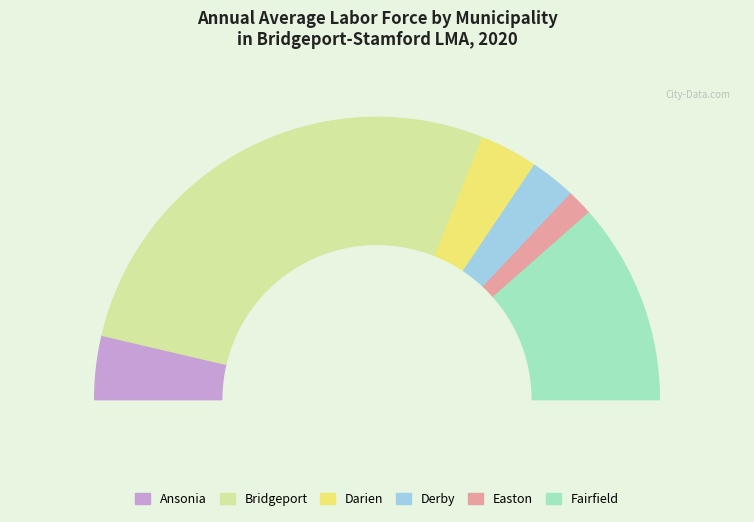

To the nearest percent, what is the difference between the Fairfield and Ansonia slice percentages?

16%